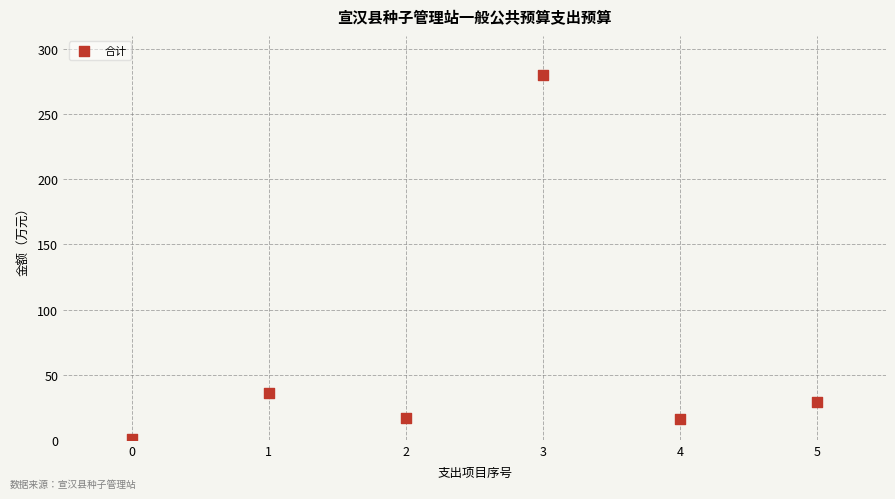

What is the range of Y values (max minus min)?

279.0